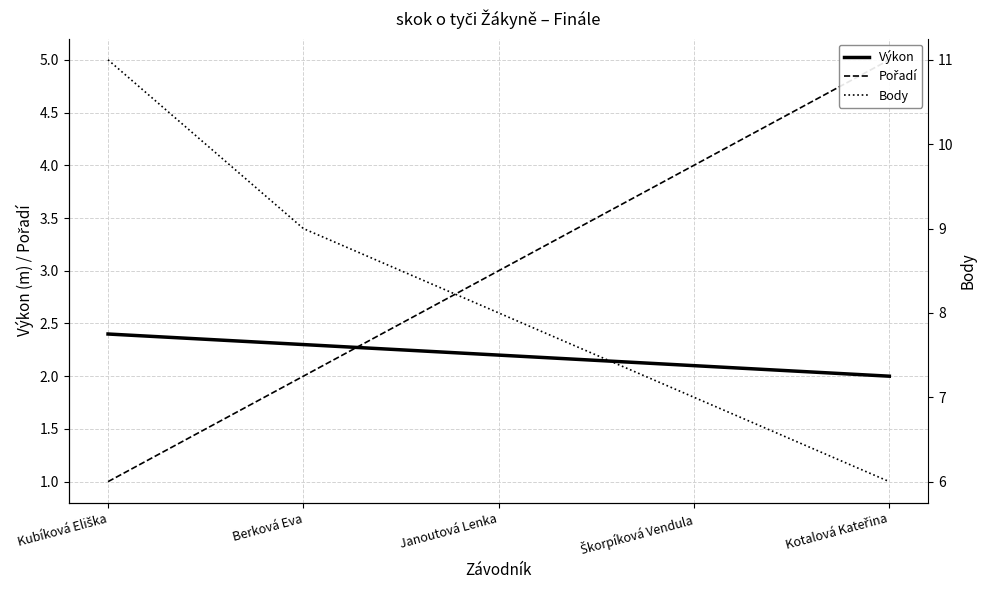

True or false: Výkon and Pořadí cross at least once.

True